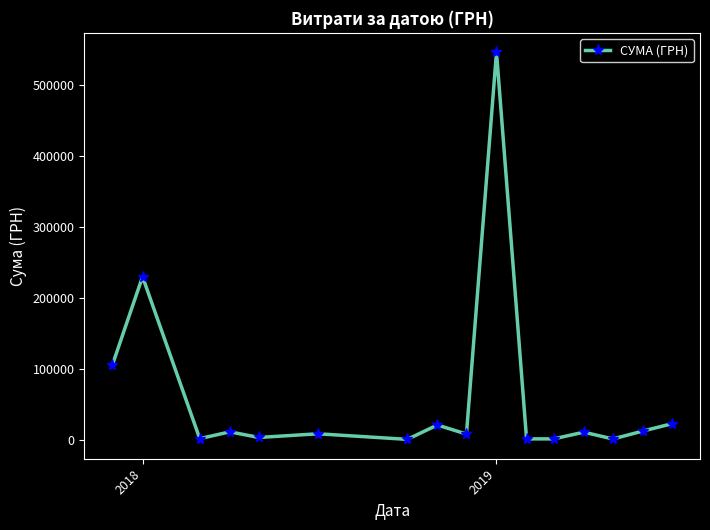

What is the greatest value displayed?

546929.7